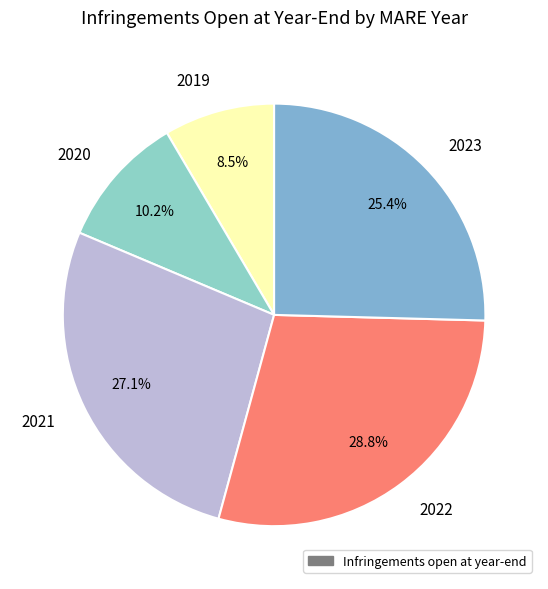

Which slice is the smallest?

2019